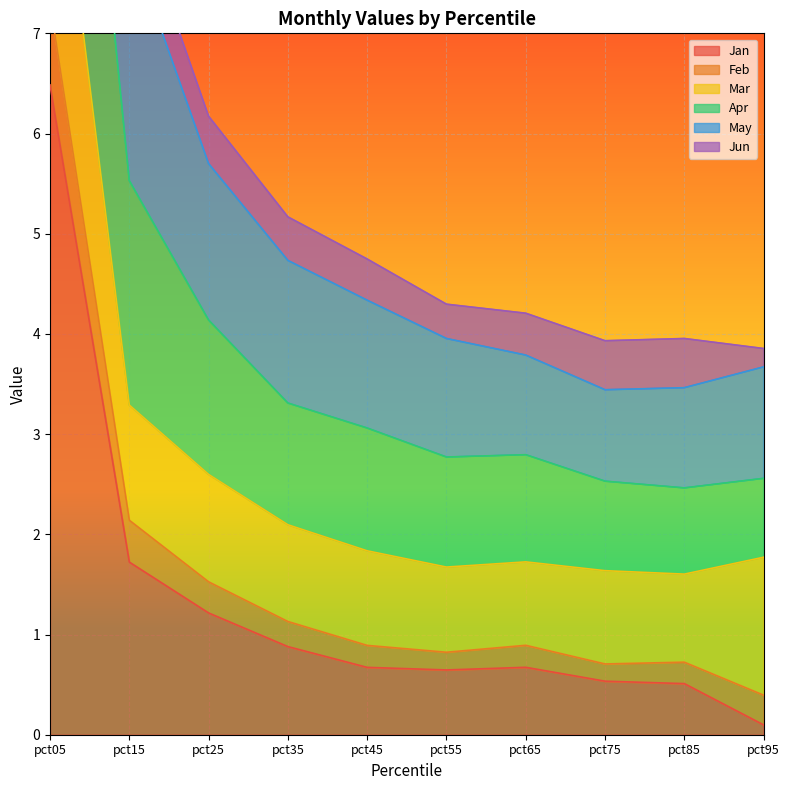

True or false: Jan has a value of 0.8 at pct75.

False